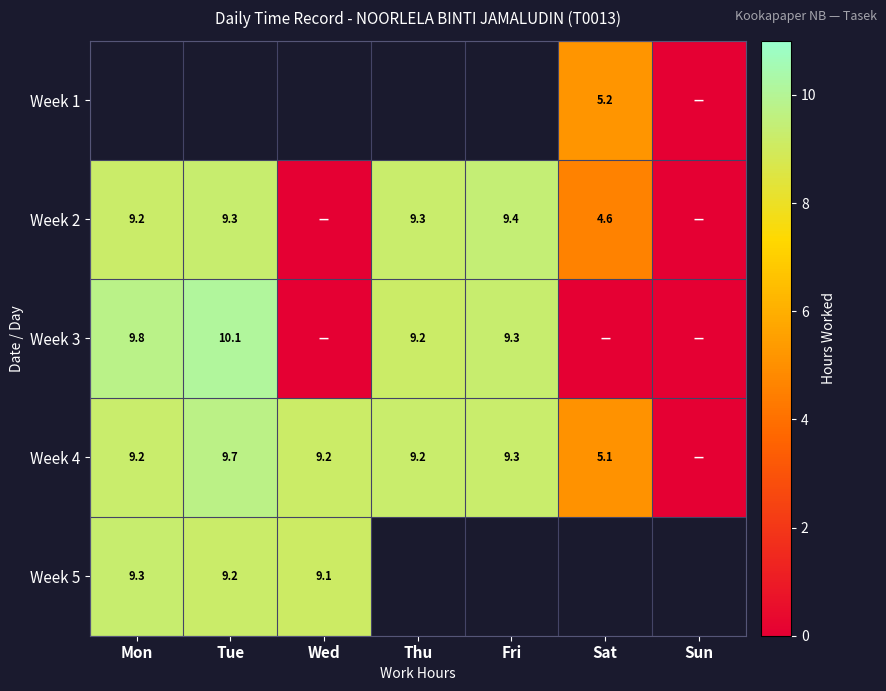

Which series has the widest spread of values?

Week 3